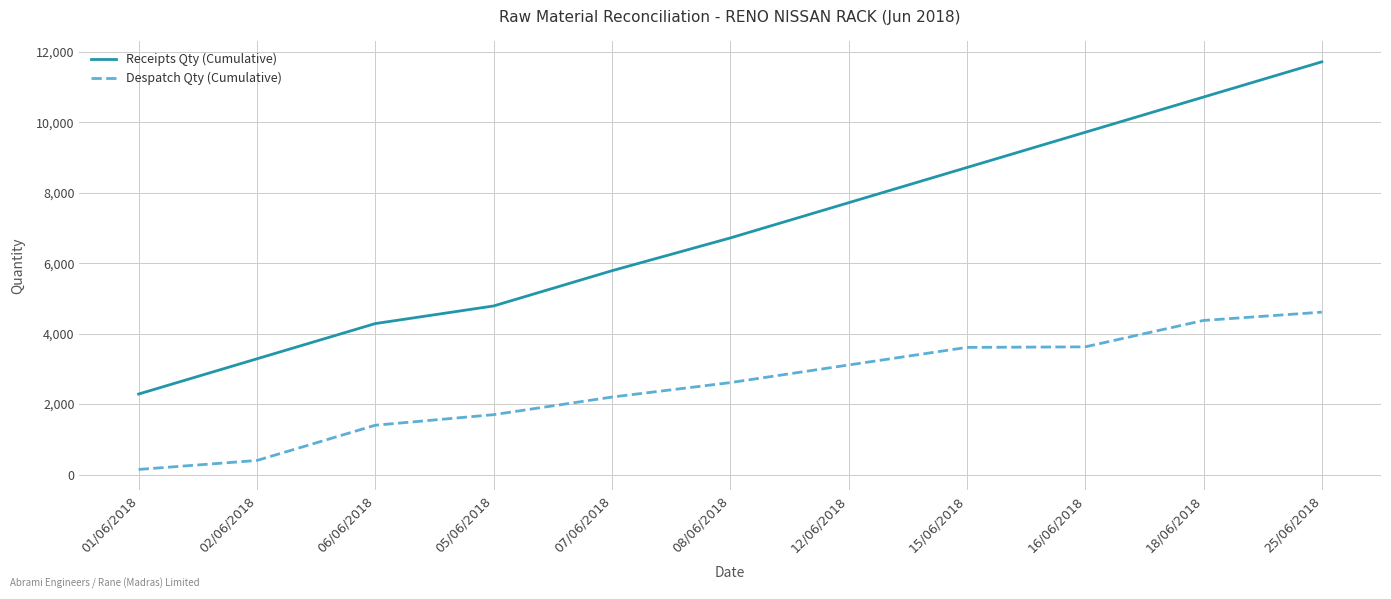

Is it true that Receipts Qty (Cumulative) equals 2286 at 01/06/2018?

True